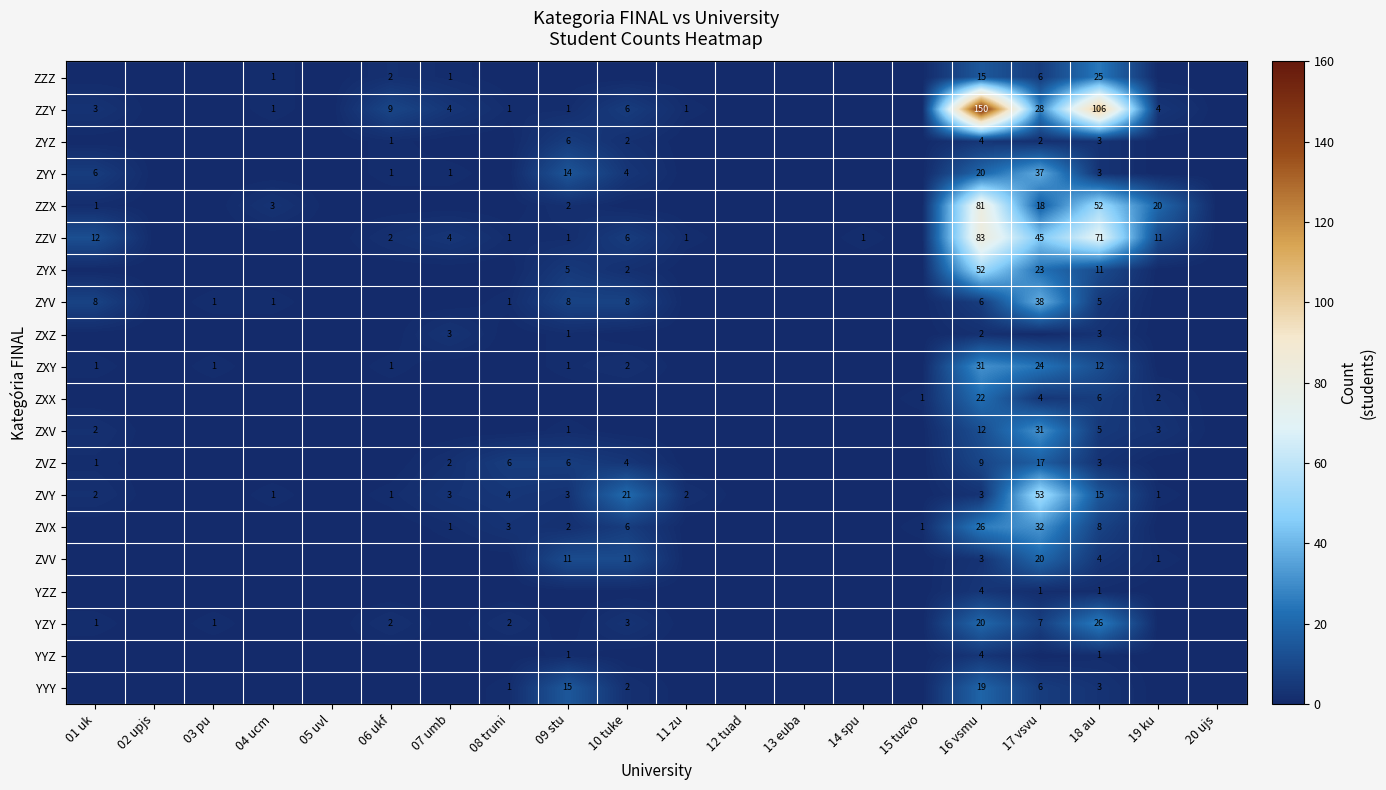

The ZVV series shows 7 at 09 stu. True or false?

False